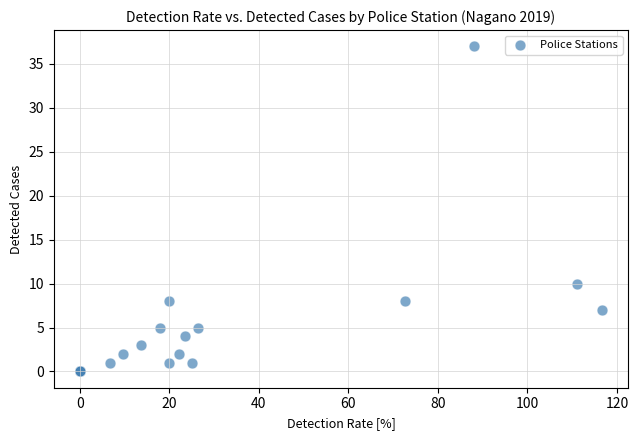

What Y value in the scatter plot is closest to 18?

10